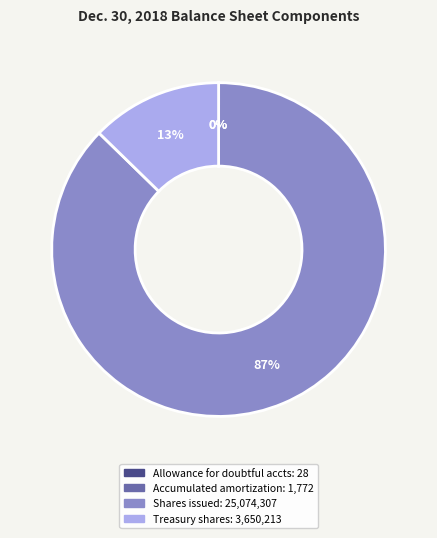

Is there any slice that represents more than half of the pie?

Yes